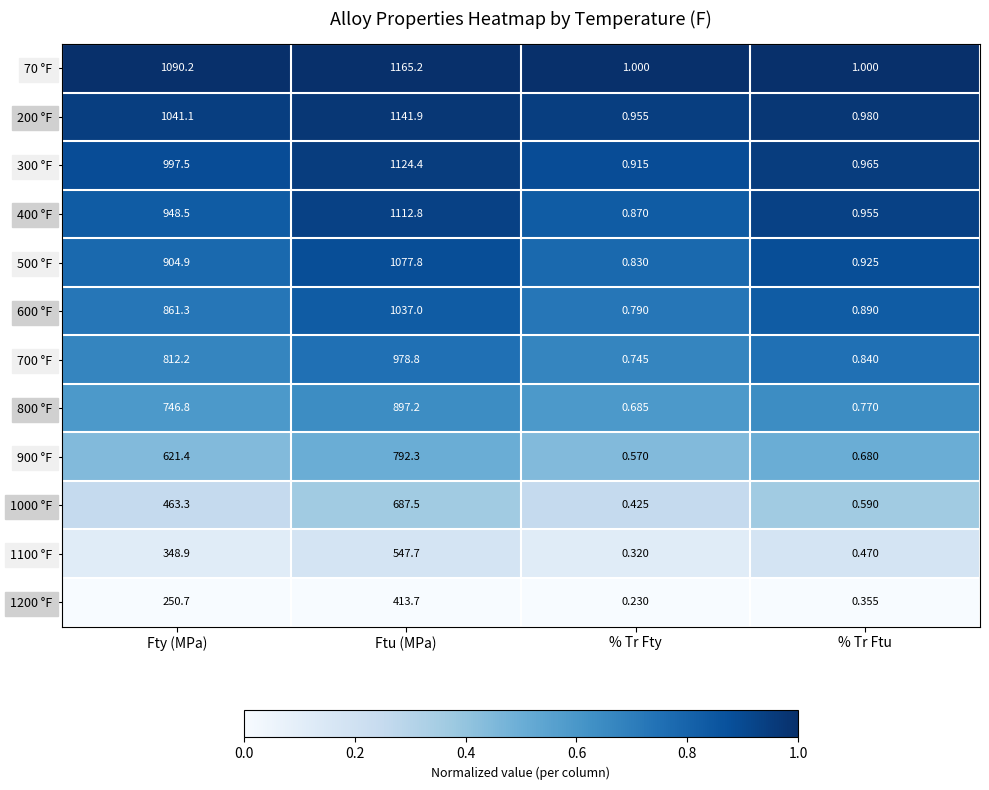

List the series in order of their peak value, lowest first.

1200 °F, 1100 °F, 1000 °F, 900 °F, 800 °F, 700 °F, 600 °F, 500 °F, 400 °F, 300 °F, 200 °F, 70 °F